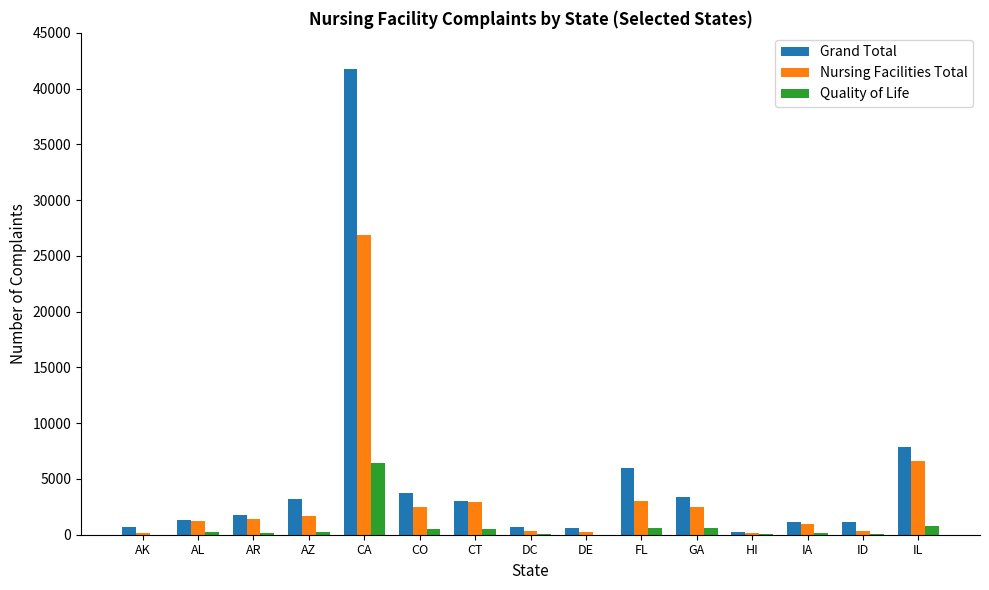

The value of Grand Total at CO is 3719. True or false?

True